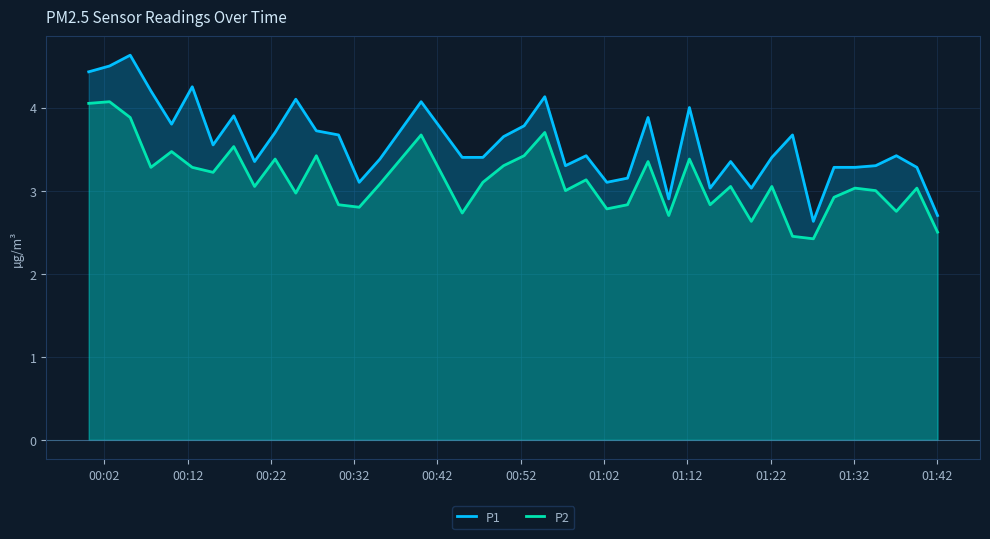

Which series has the widest spread of values?

P1